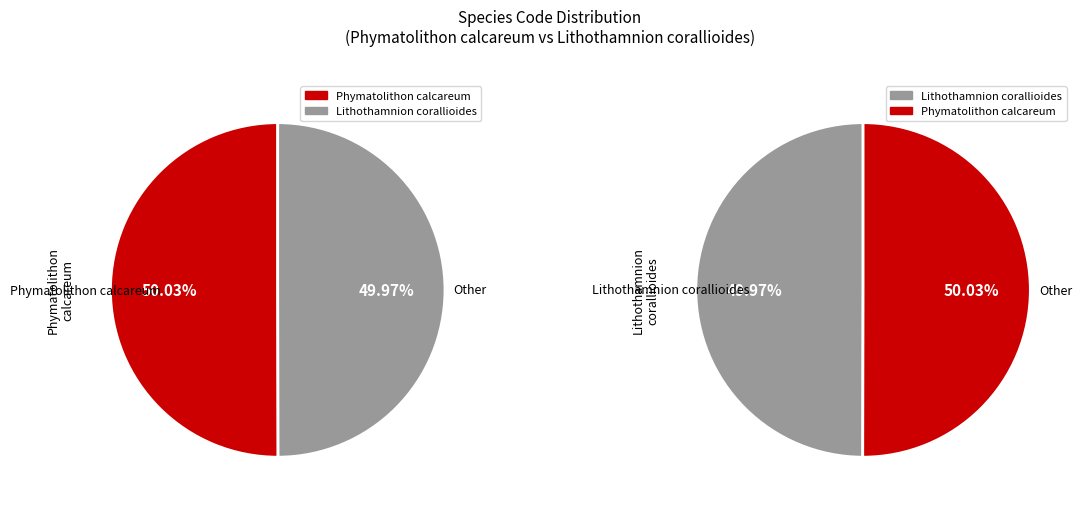

Is there a majority slice in this chart?

Yes